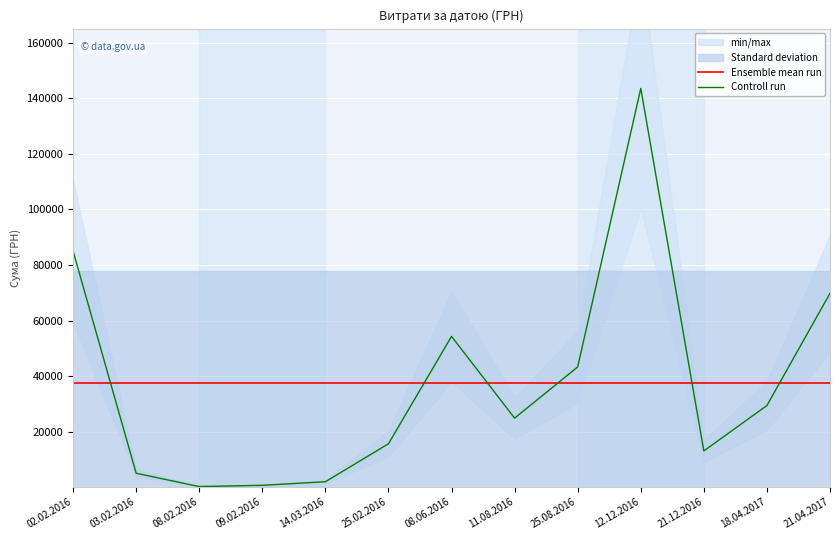

The value of Controll run at 08.06.2016 is 54324.4. True or false?

True